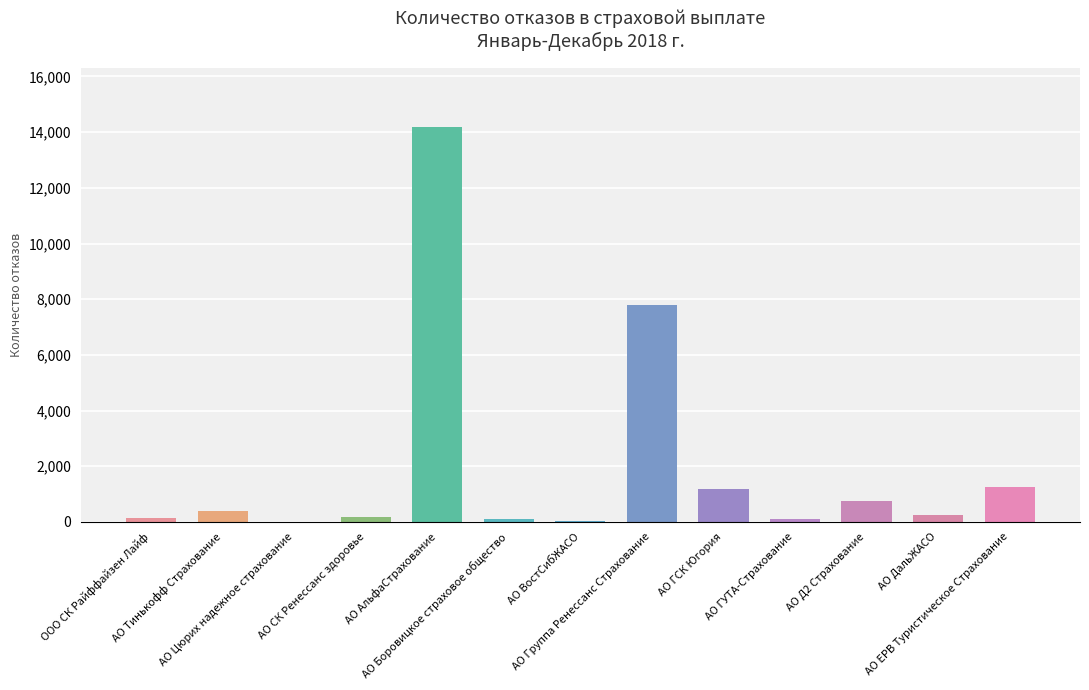

What is the change in value from АО Д2 Страхование to АО ДальЖАСО?

-491